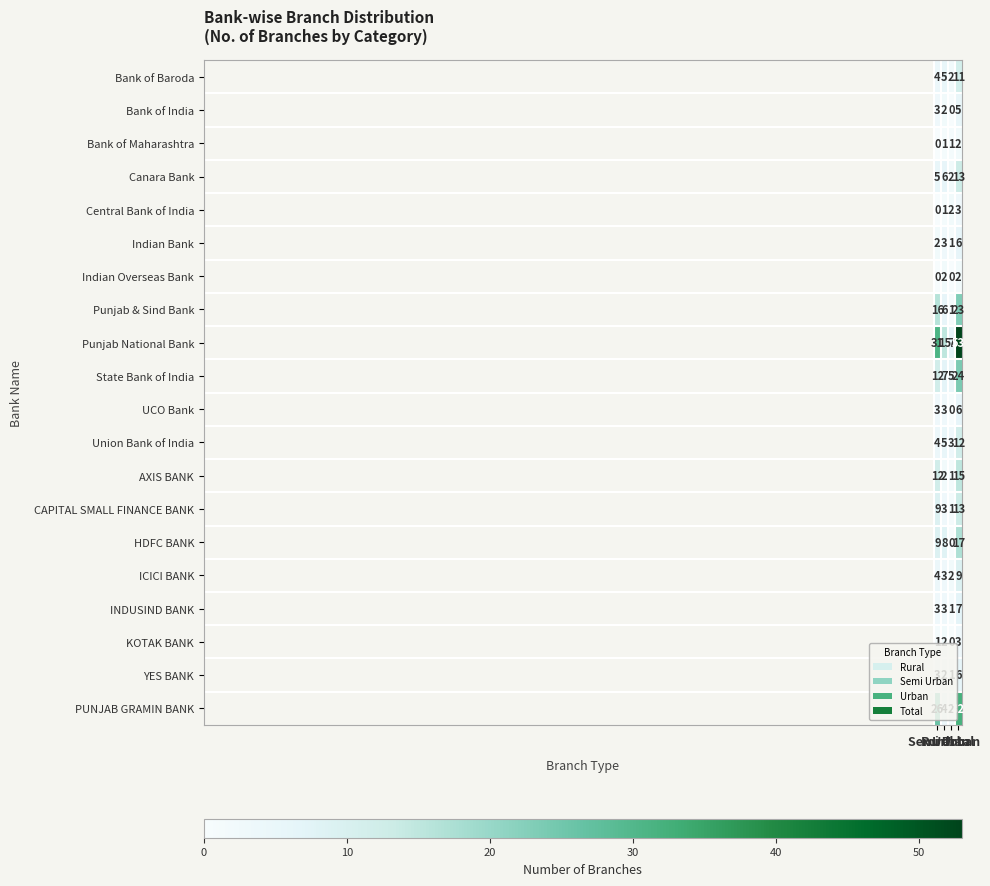

Count the Indian Overseas Bank values in the range 0 to 2.

4